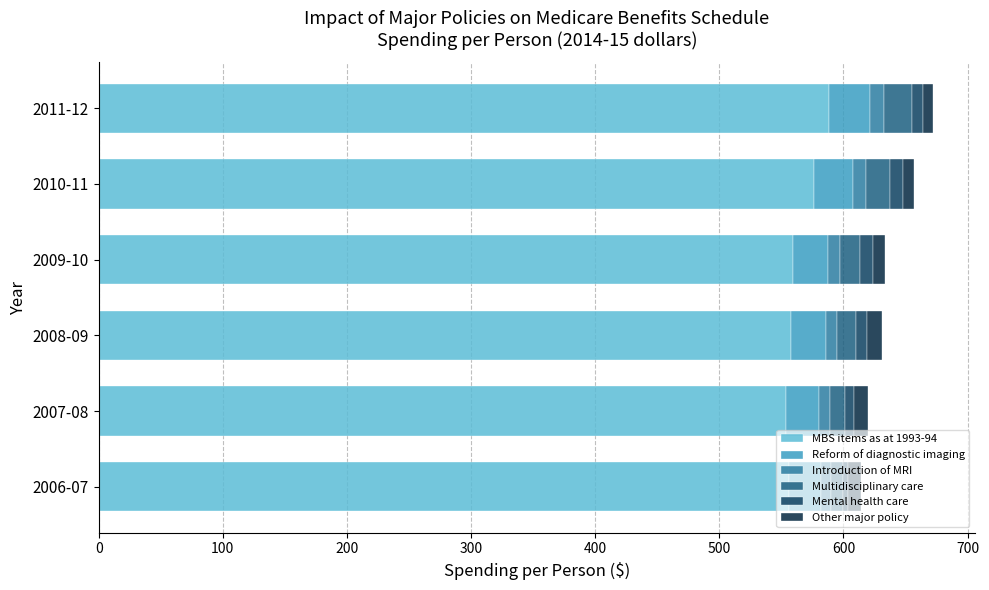

What is the highest value of the MBS items as at 1993-94 series?

588.7